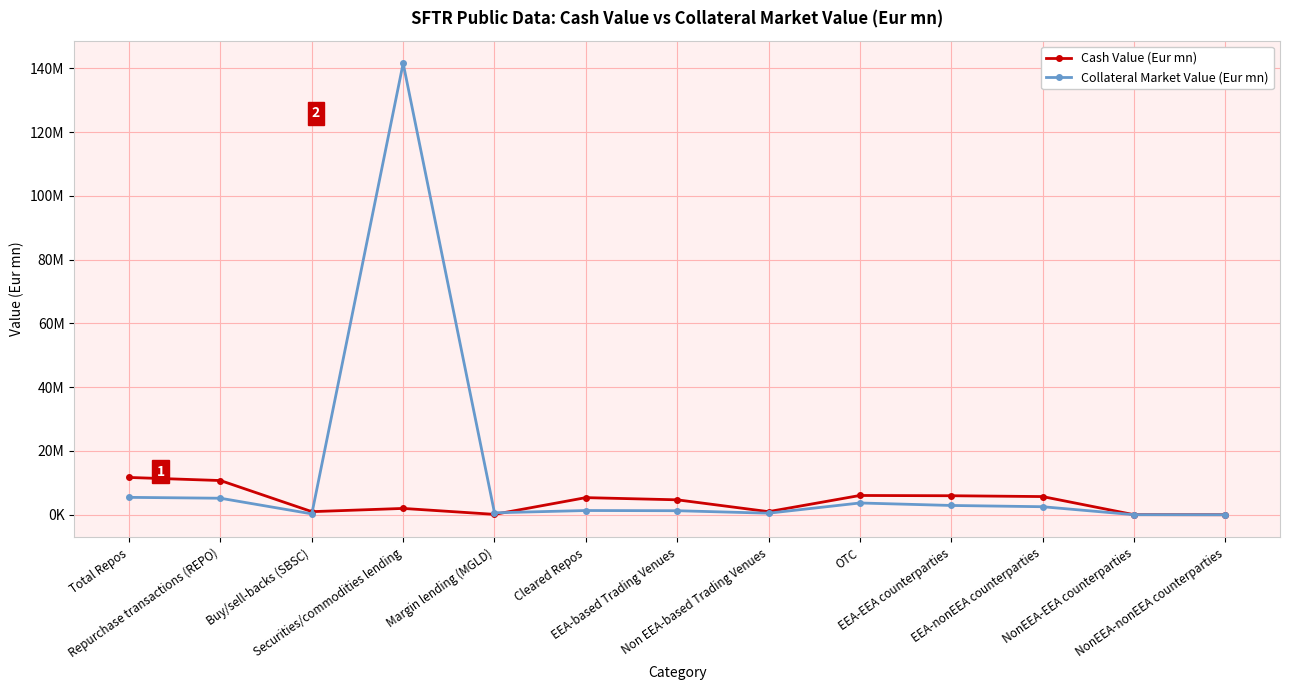

Rank the series at NonEEA-EEA counterparties from lowest to highest value.

Collateral Market Value (Eur mn), Cash Value (Eur mn)